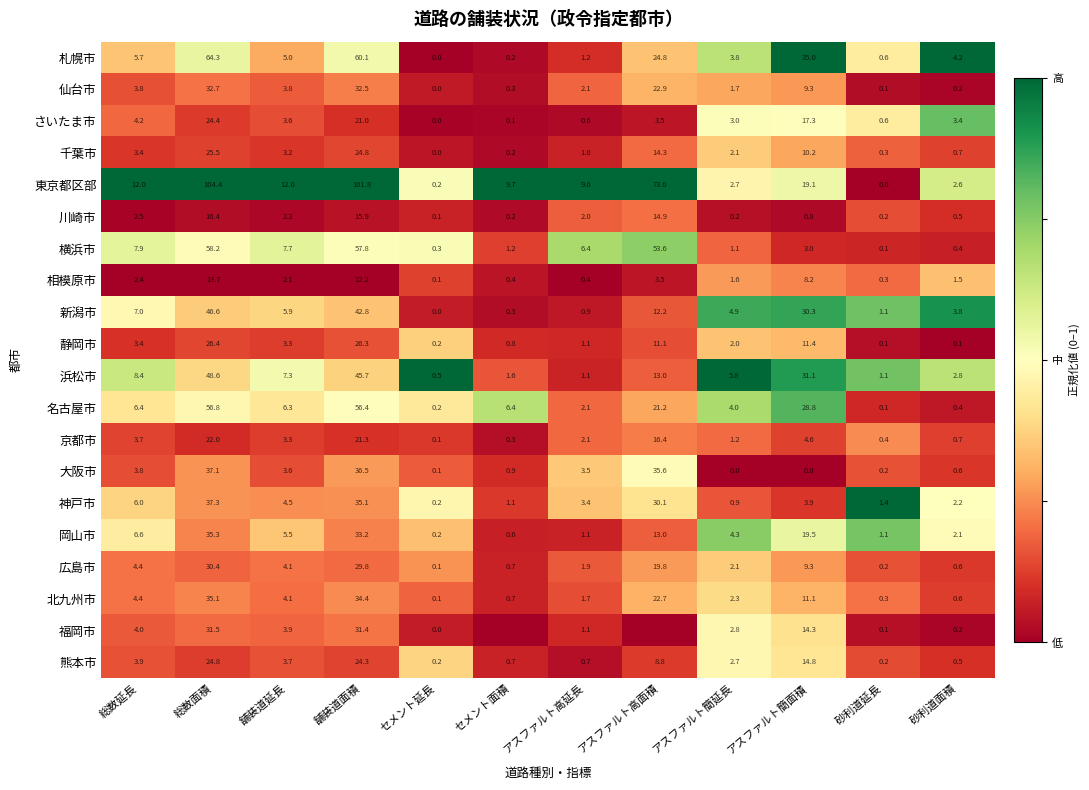

What is the average value of the さいたま市 series?

6.8